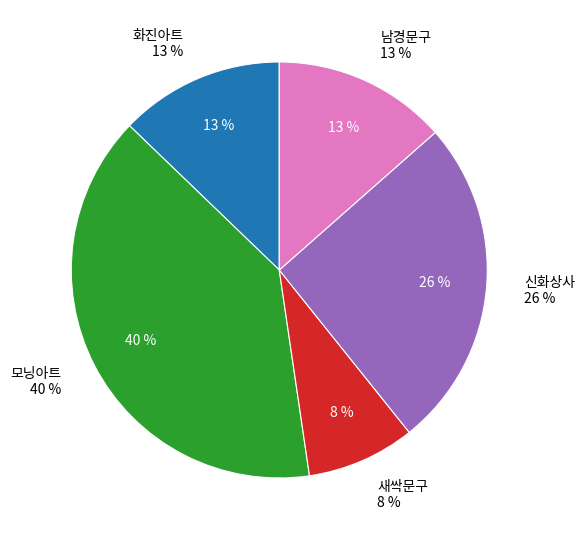

To the nearest percent, what portion does 22 represent?

1%